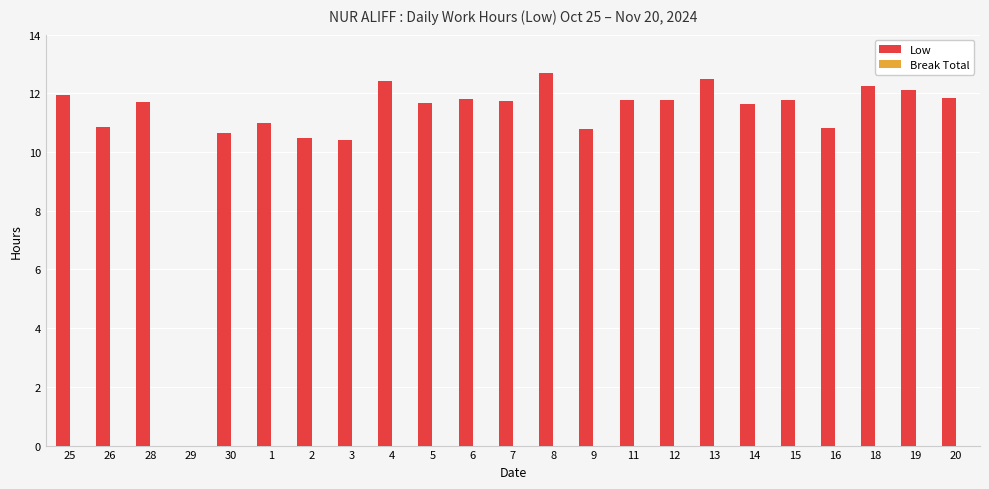

What is the ratio of the value at 20 to the value at 7?

1.0